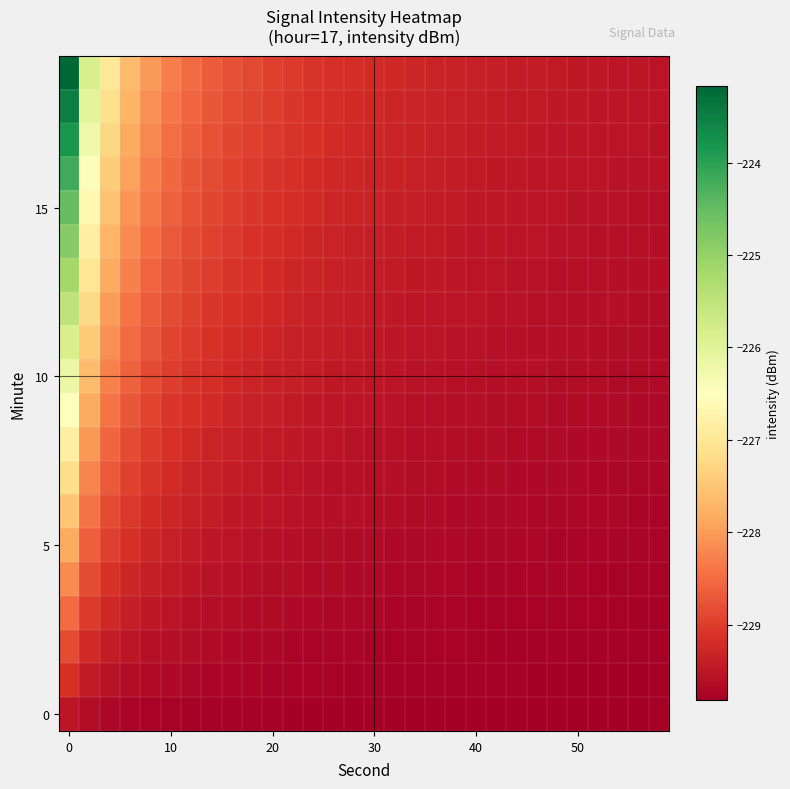

At how many categories does at least one series exceed -224?

1